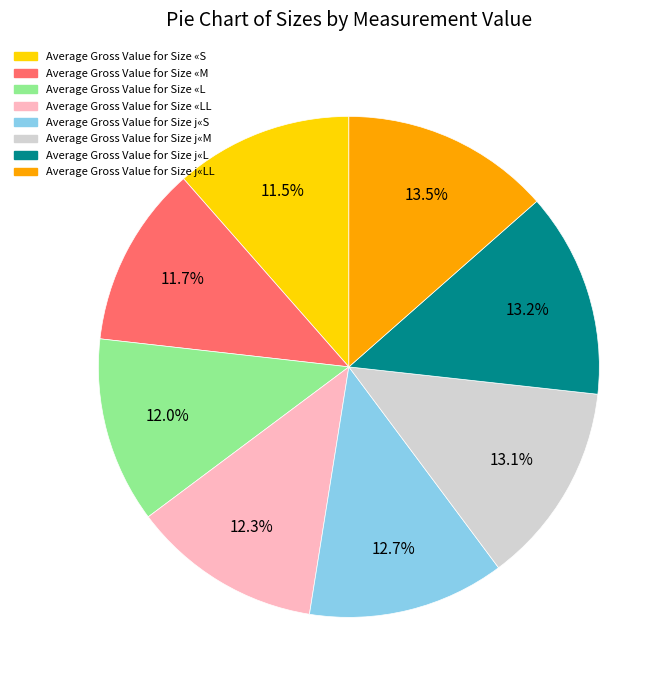

Approximately how many times larger is the value at Average Gross Value for Size j«L compared to Average Gross Value for Size «L?

1.1